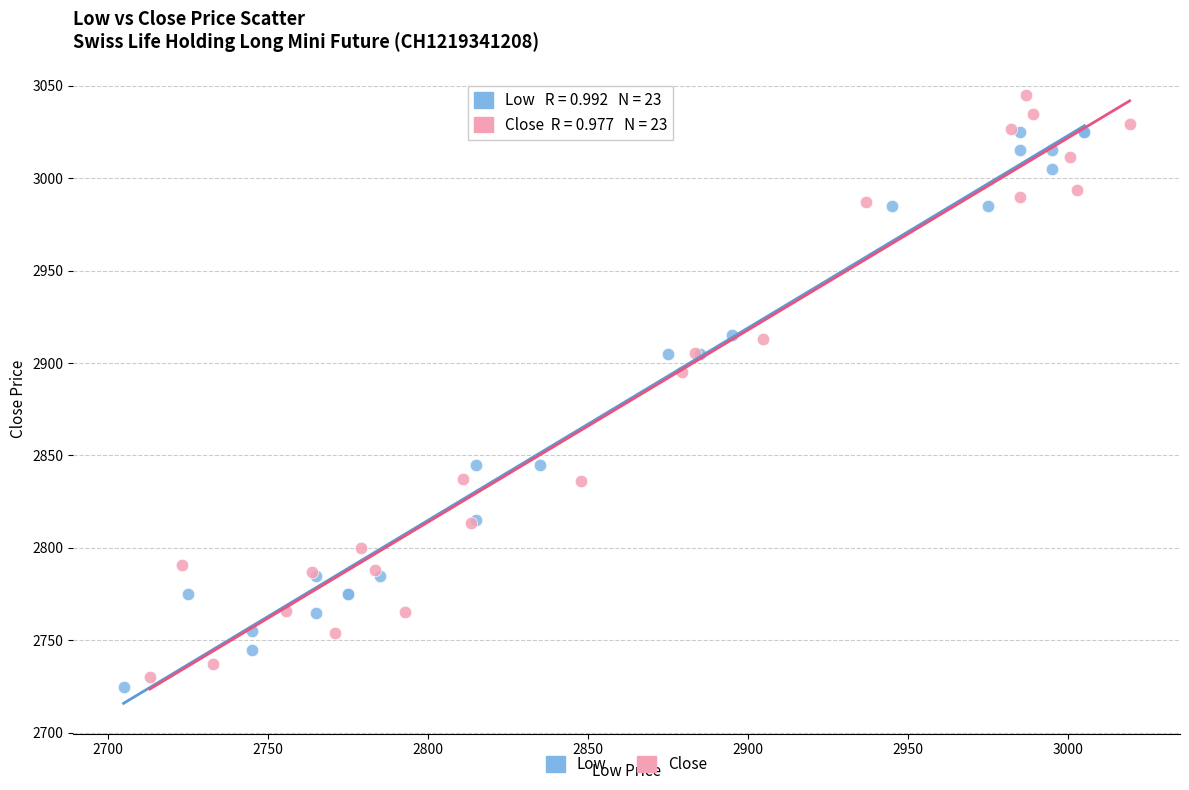

What are all the series names shown in the legend?

Low, Close